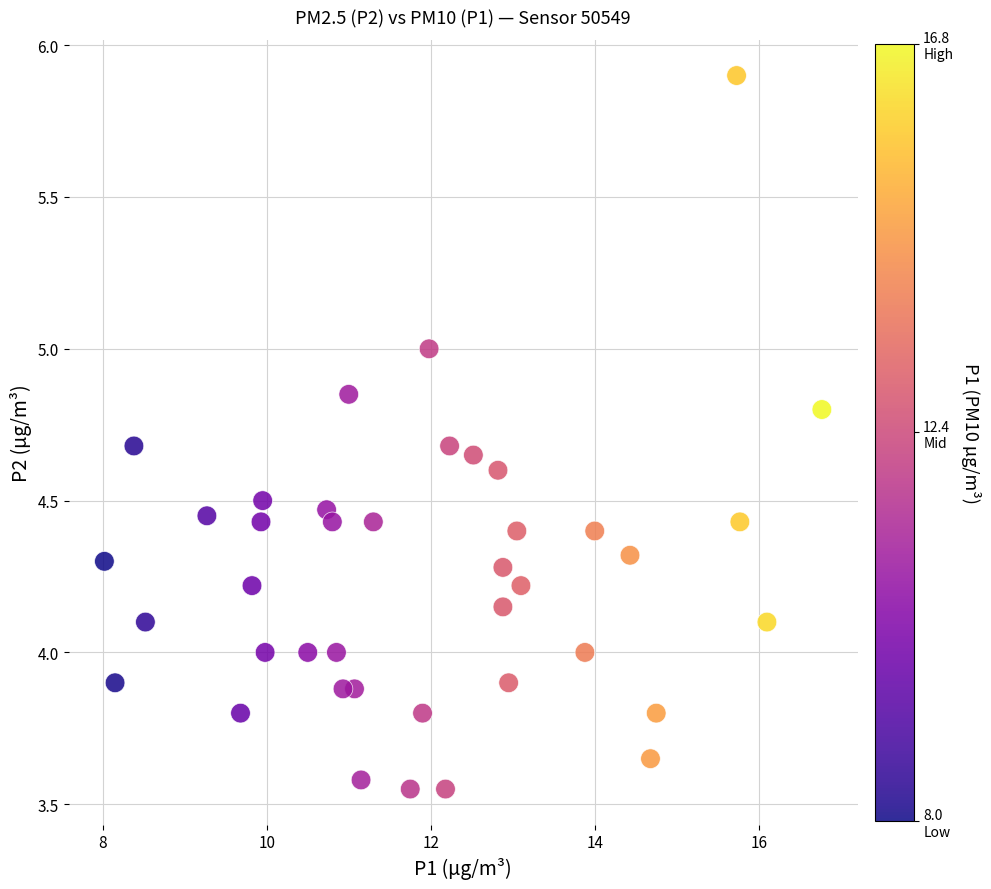

What is the range of X values (max minus min)?

8.8